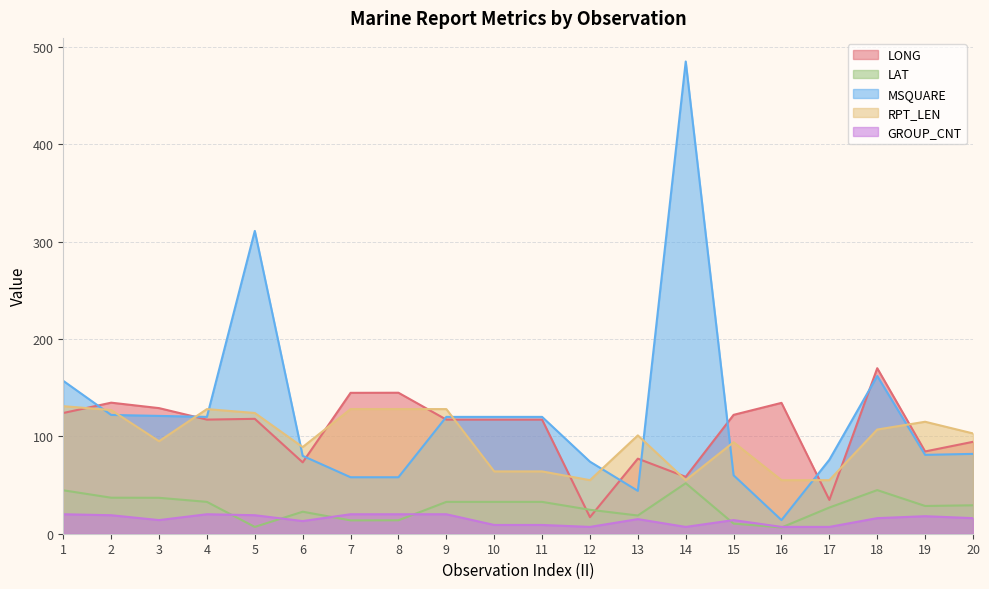

Read the LAT value at 17.

26.9